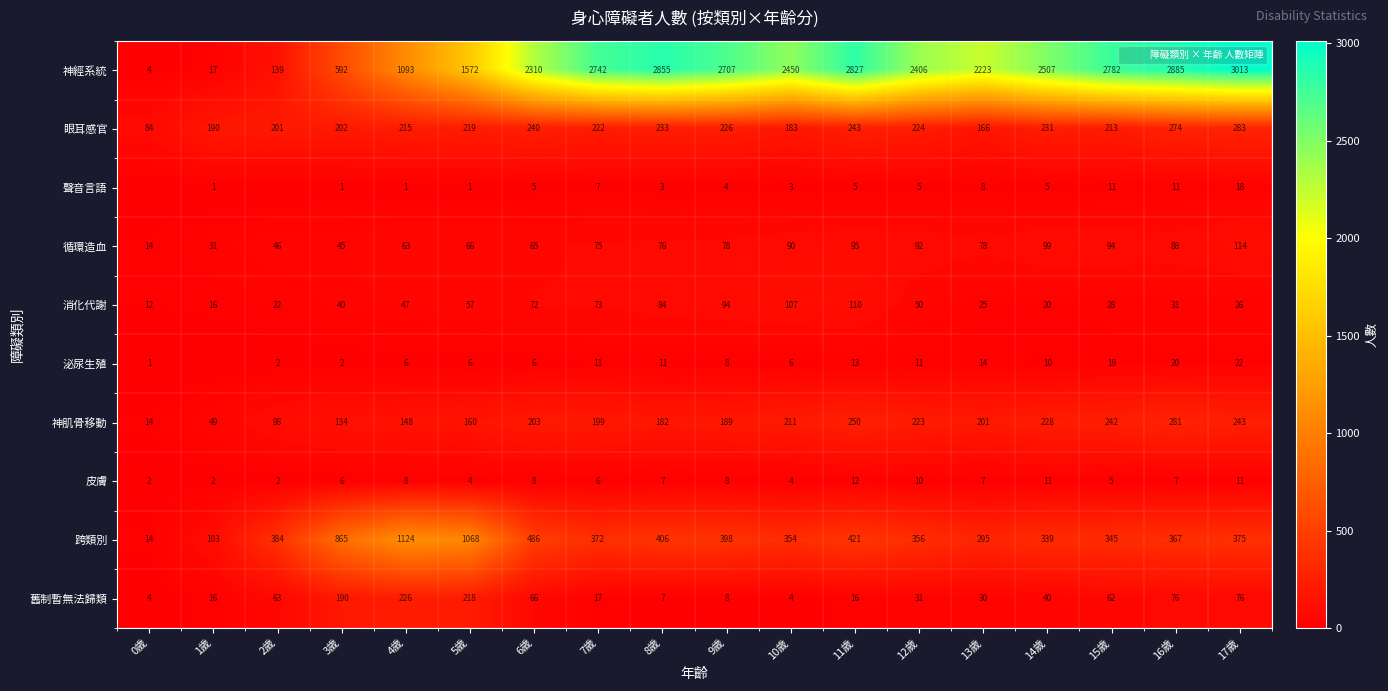

Is the value of 皮膚 at 14歲 greater than the value of 消化代謝 at 4歲?

No